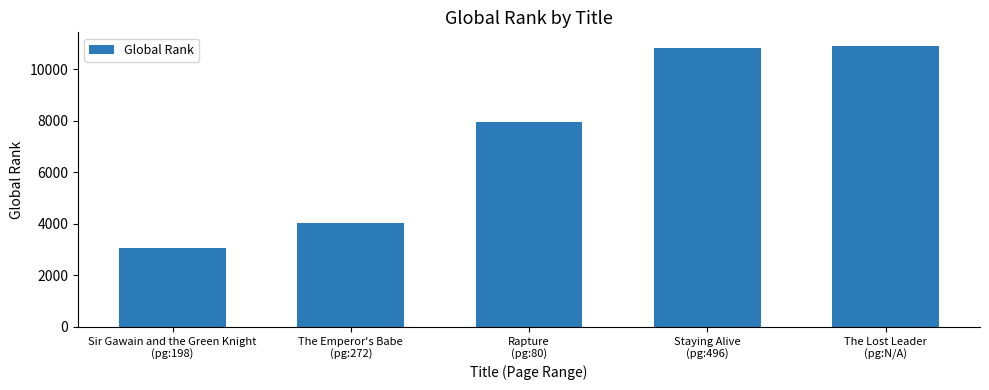

The value at Sir Gawain and the Green Knight
(pg:198) is 5390. True or false?

False